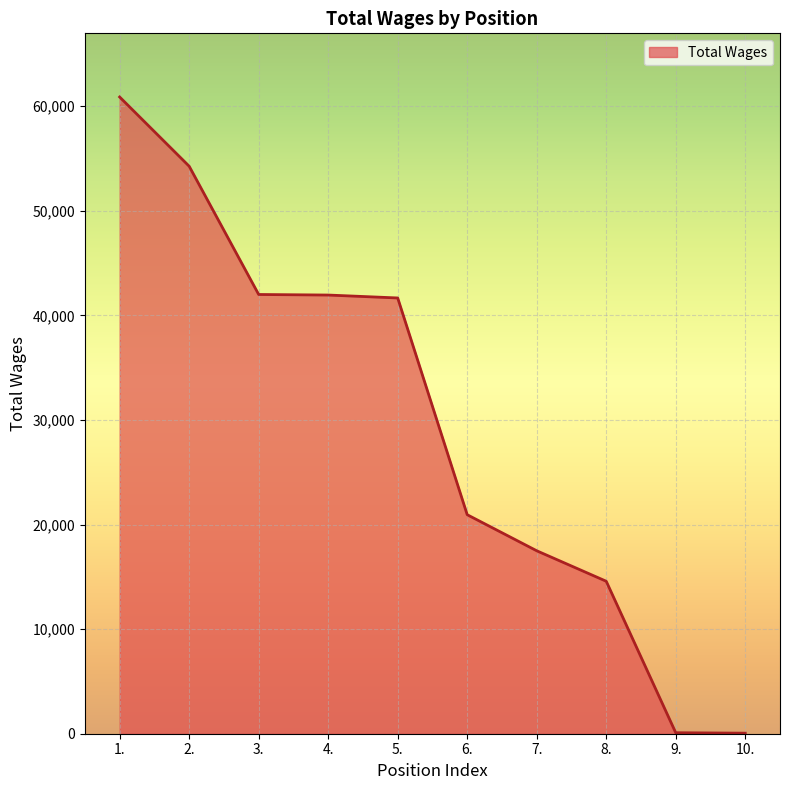

What is the maximum value shown in the chart?

60869